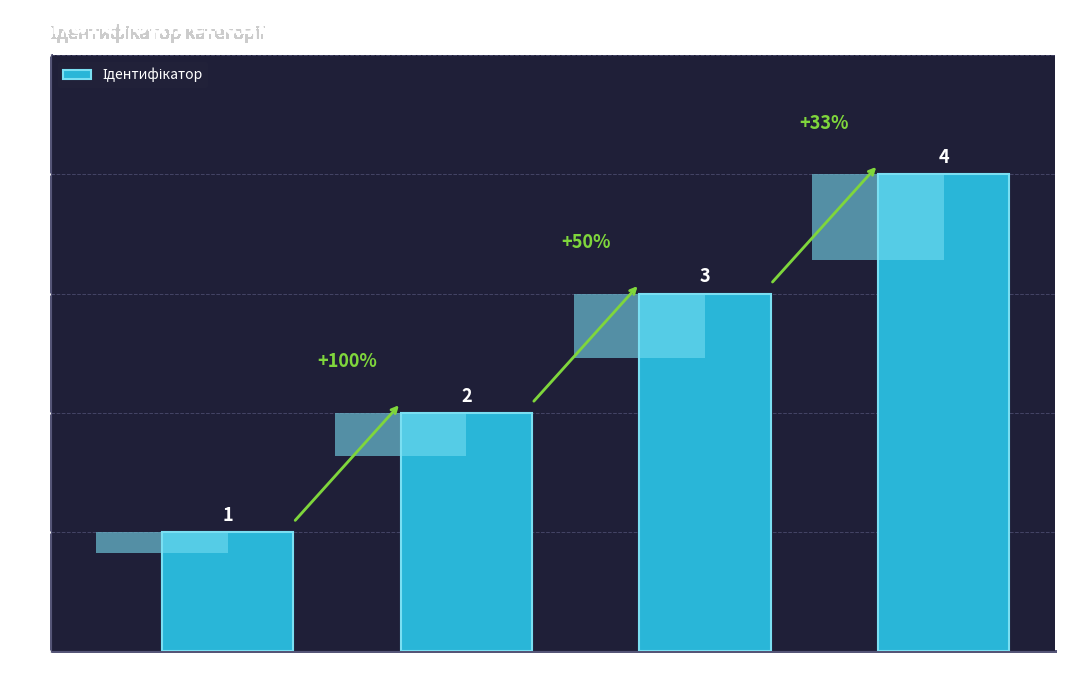

Reading right to left, list all the values displayed in this chart.

4	3	2	1